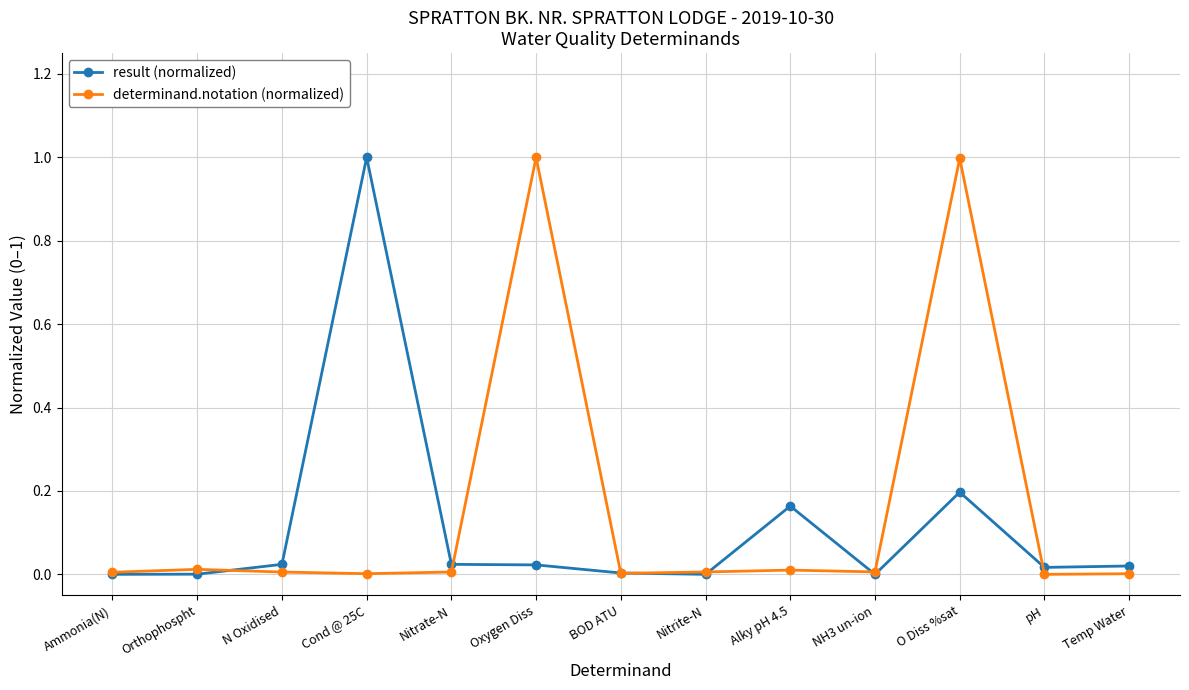

True or false: determinand.notation (normalized) has more than 0 interior local peaks.

True